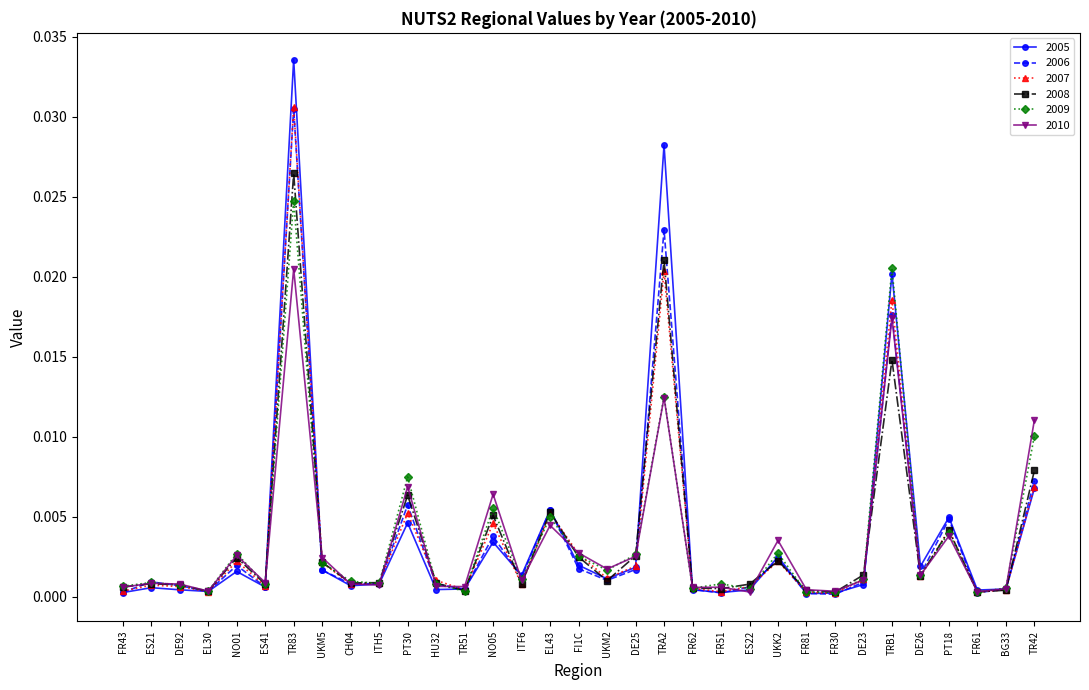

At how many categories does at least one series exceed 0?

33